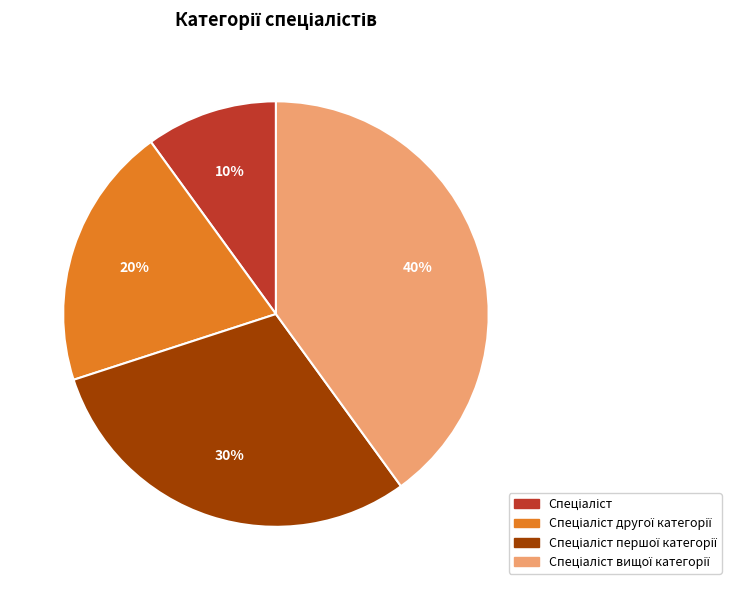

How many segments does this pie chart have?

4